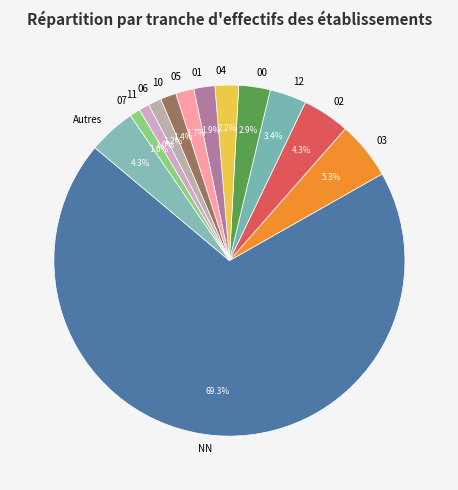

Does any single category account for the majority?

Yes